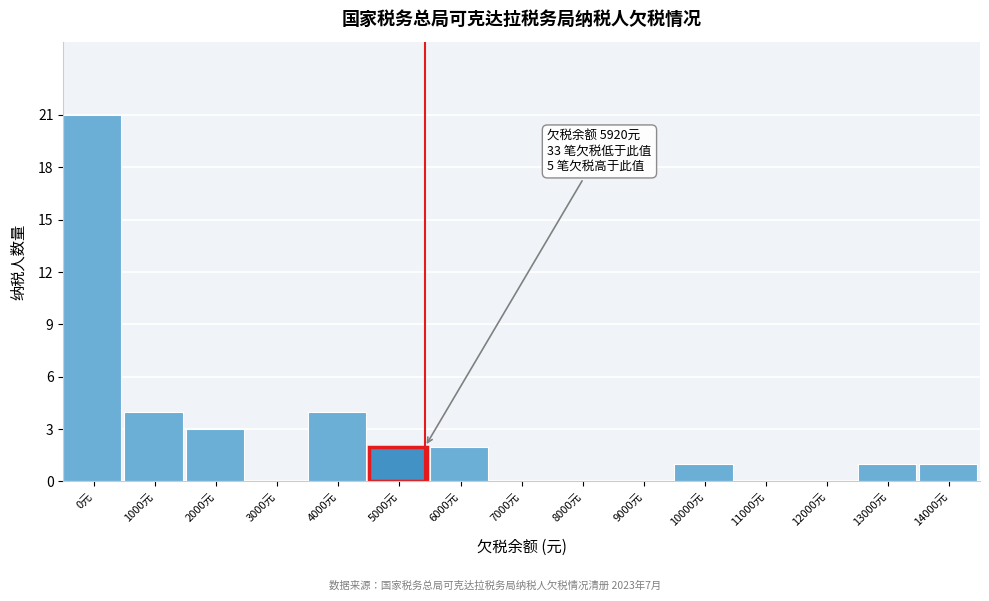

Reading left to right, extract all data points from this chart.

0元=21	1000元=4	2000元=3	3000元=0	4000元=4	5000元=2	6000元=2	7000元=0	8000元=0	9000元=0	10000元=1	11000元=0	12000元=0	13000元=1	14000元=1